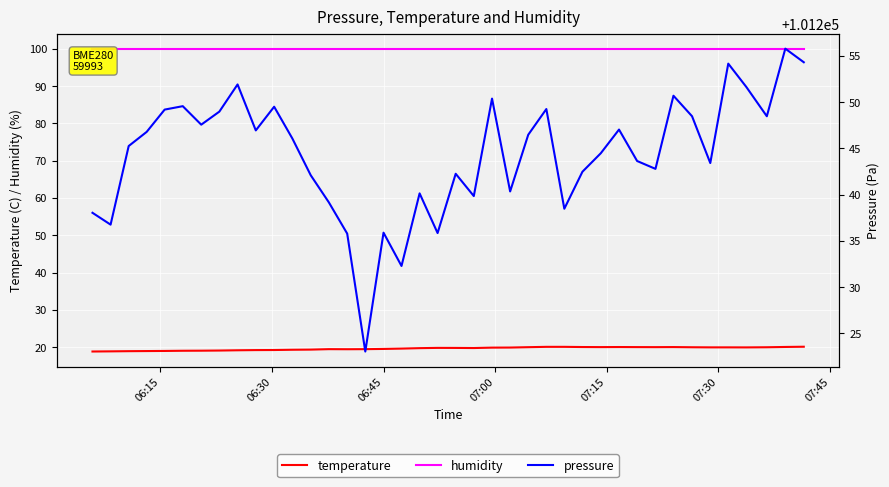

List the series in order of their peak value, highest first.

pressure, humidity, temperature